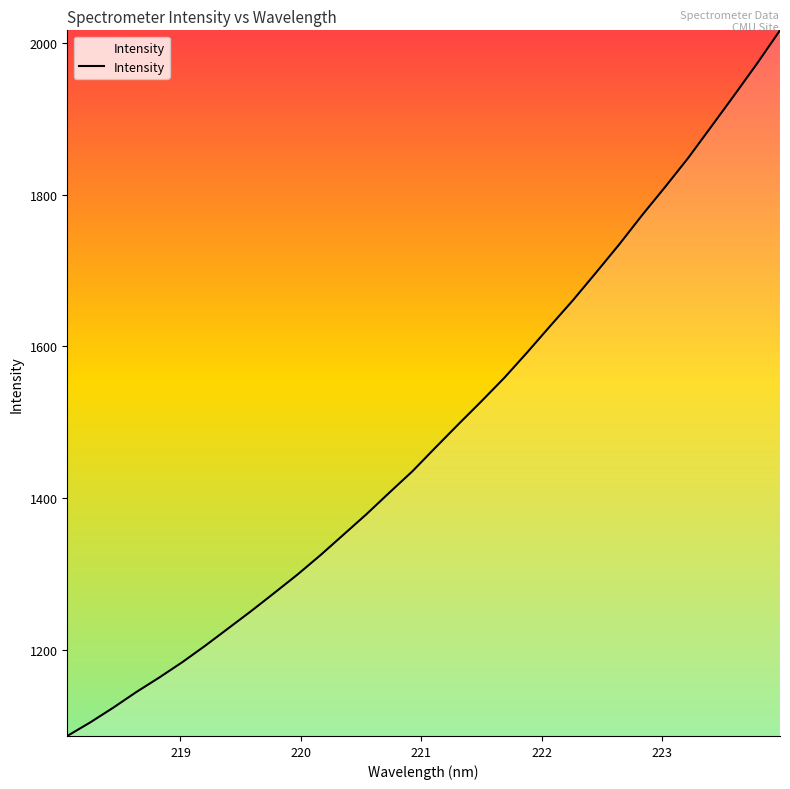

What is the smallest value displayed?

1086.5